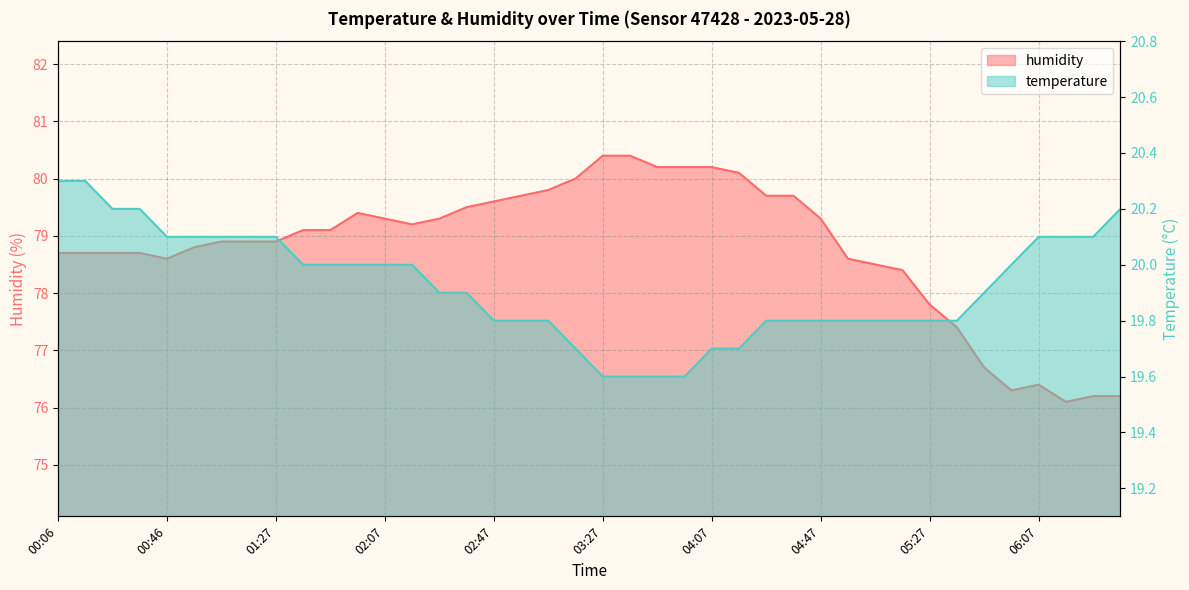

At how many categories does at least one series exceed 54?

40